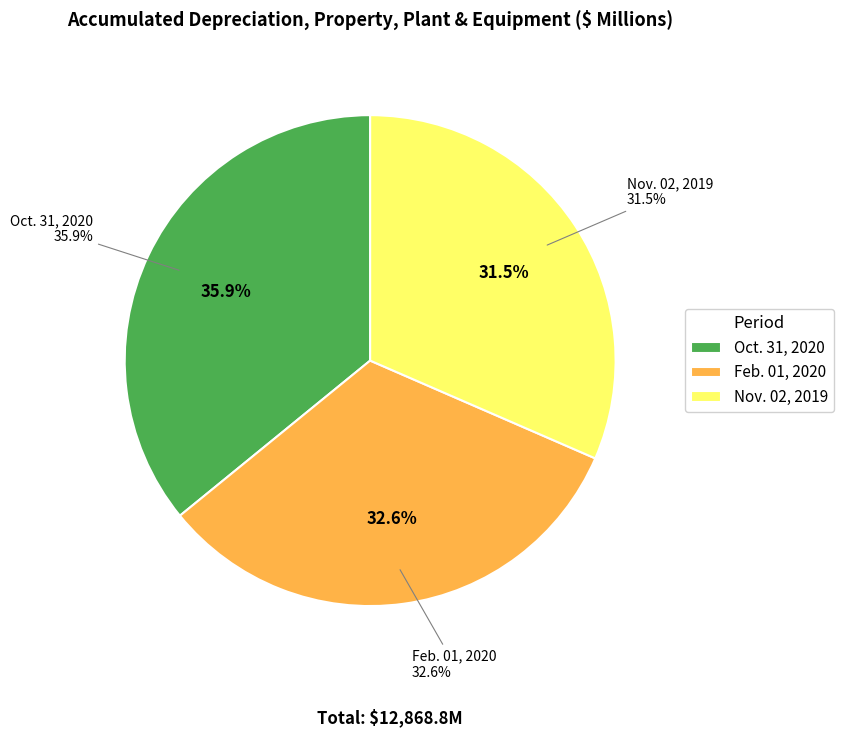

What is the total percentage of Nov. 02, 2019 and Oct. 31, 2020?

67.4%